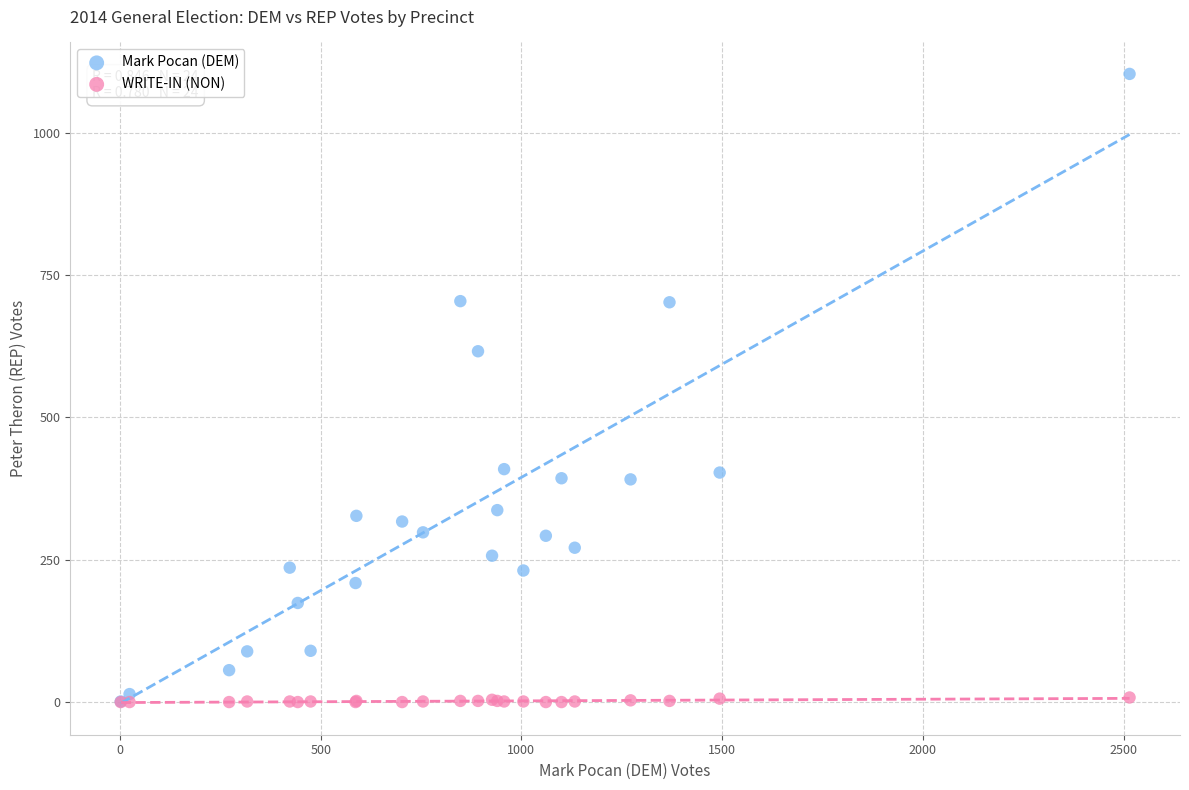

In the Mark Pocan (DEM) series, what Y value is closest to 552?

616